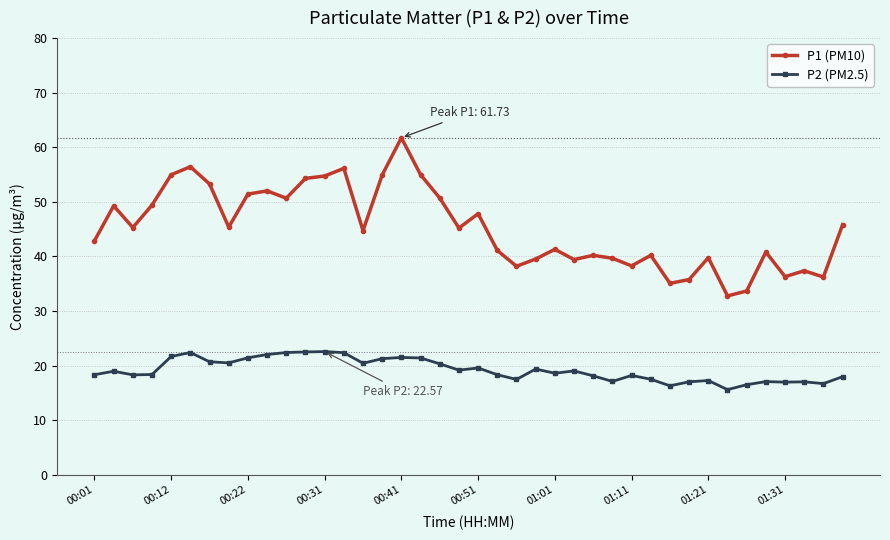

What is the value of the P2 (PM2.5) point at the 23rd from the left?

17.5